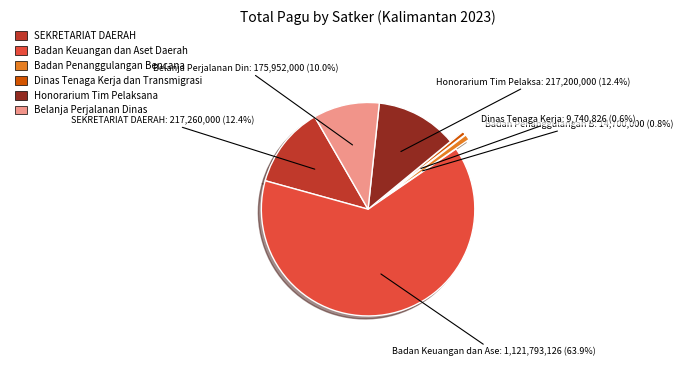

How much of the chart is everything except Badan Penanggulangan Bencana?

99.2%